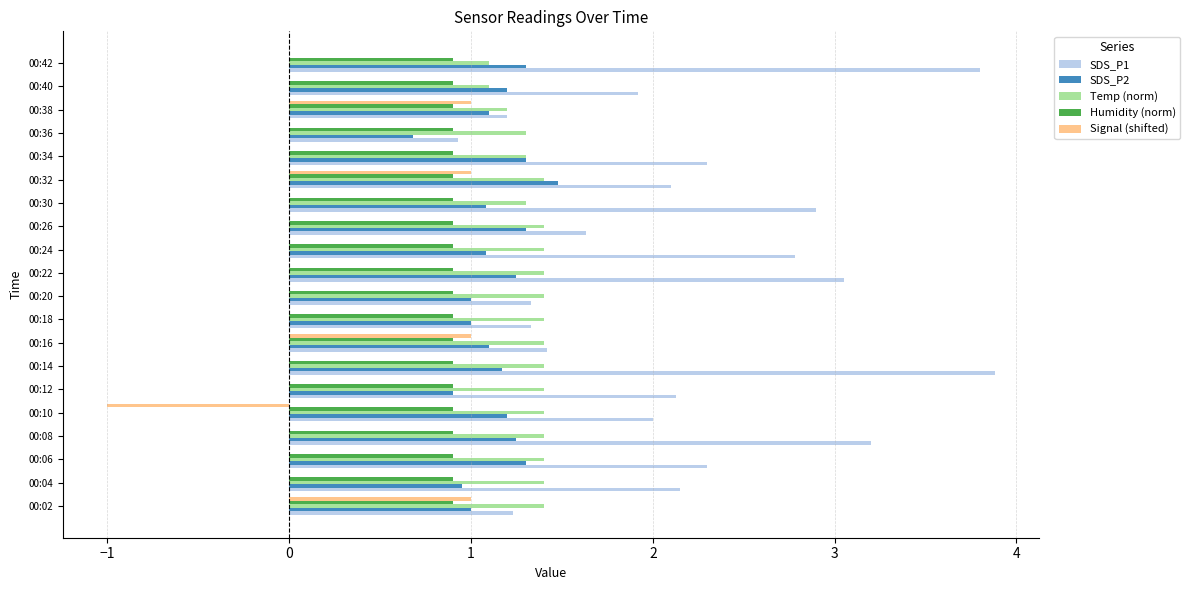

What is the greatest value displayed?

3.9